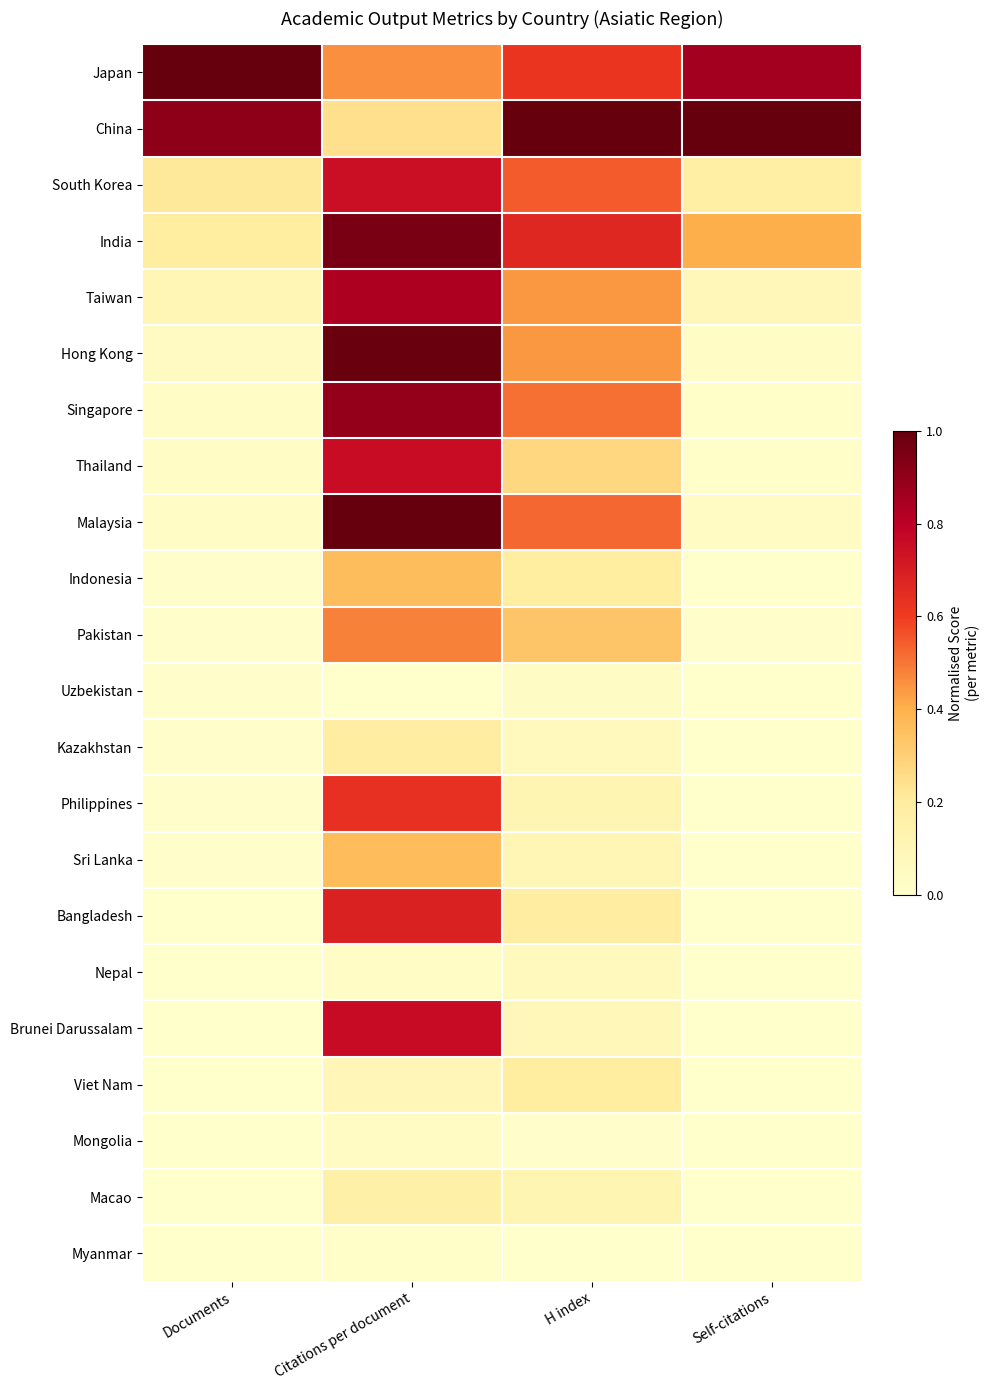

What is the difference between the highest and lowest values at Documents?

1.0